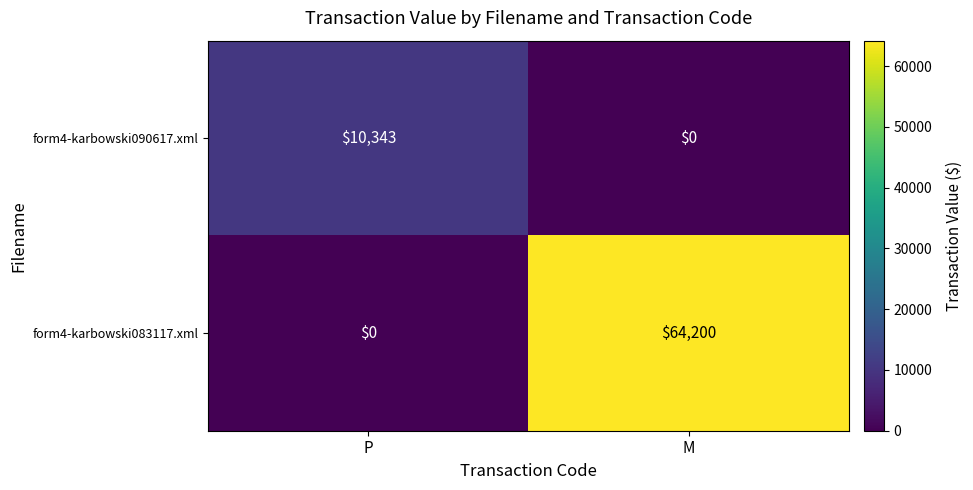

Rank the series by their maximum value, from highest to lowest.

form4-karbowski083117.xml, form4-karbowski090617.xml